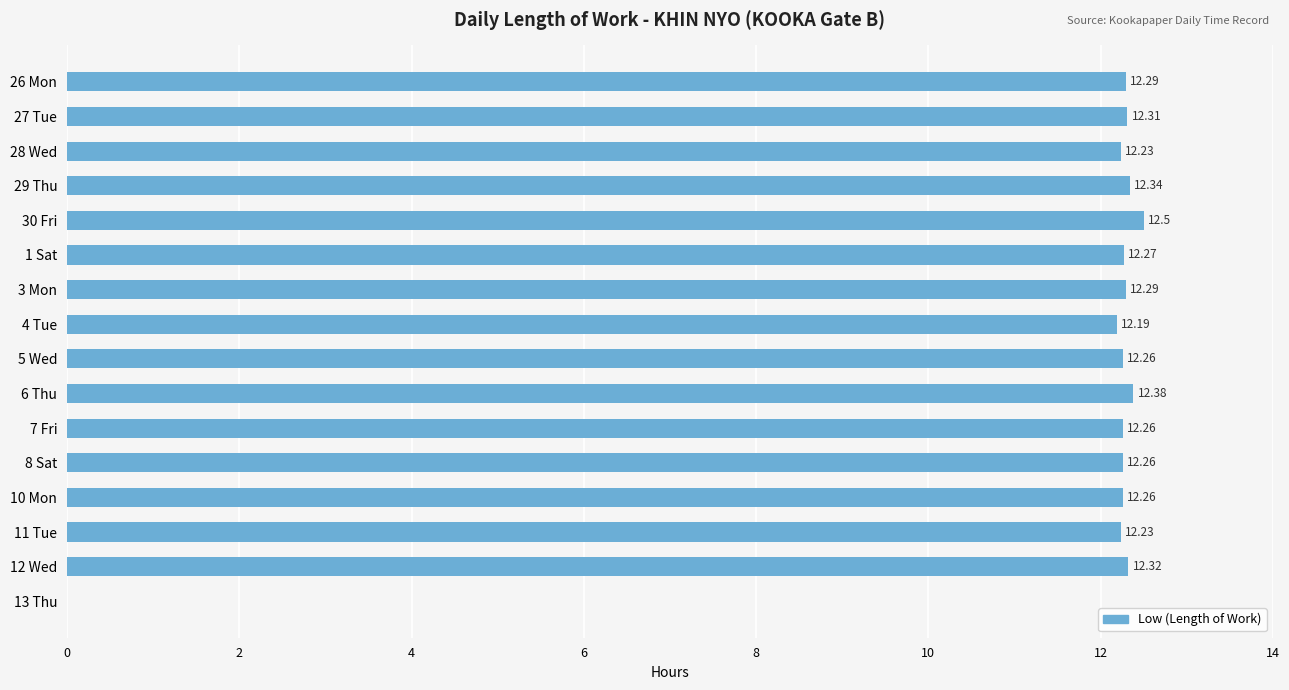

Are the bars horizontal?

Yes